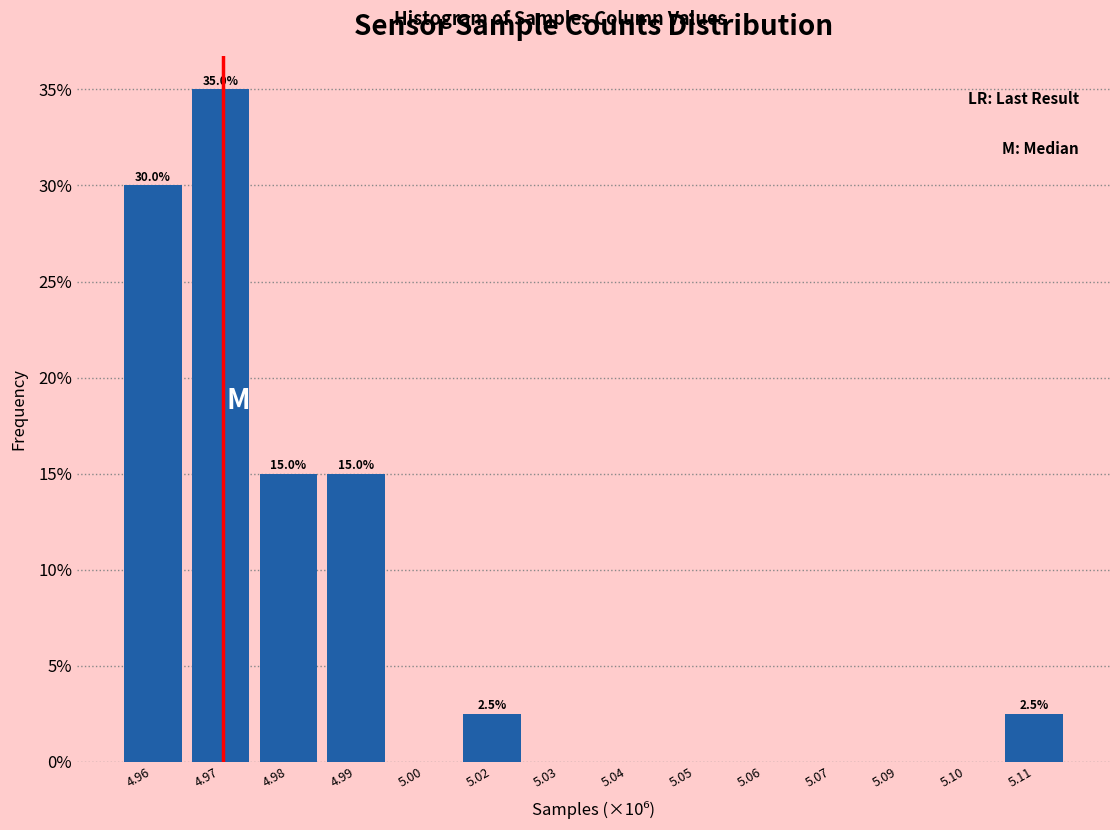

Reading left to right, extract all data points from this chart.

4.96=30.0	4.97=35.0	4.98=15.0	4.99=15.0	5.00=0.0	5.02=2.5	5.03=0.0	5.04=0.0	5.05=0.0	5.06=0.0	5.07=0.0	5.09=0.0	5.10=0.0	5.11=2.5